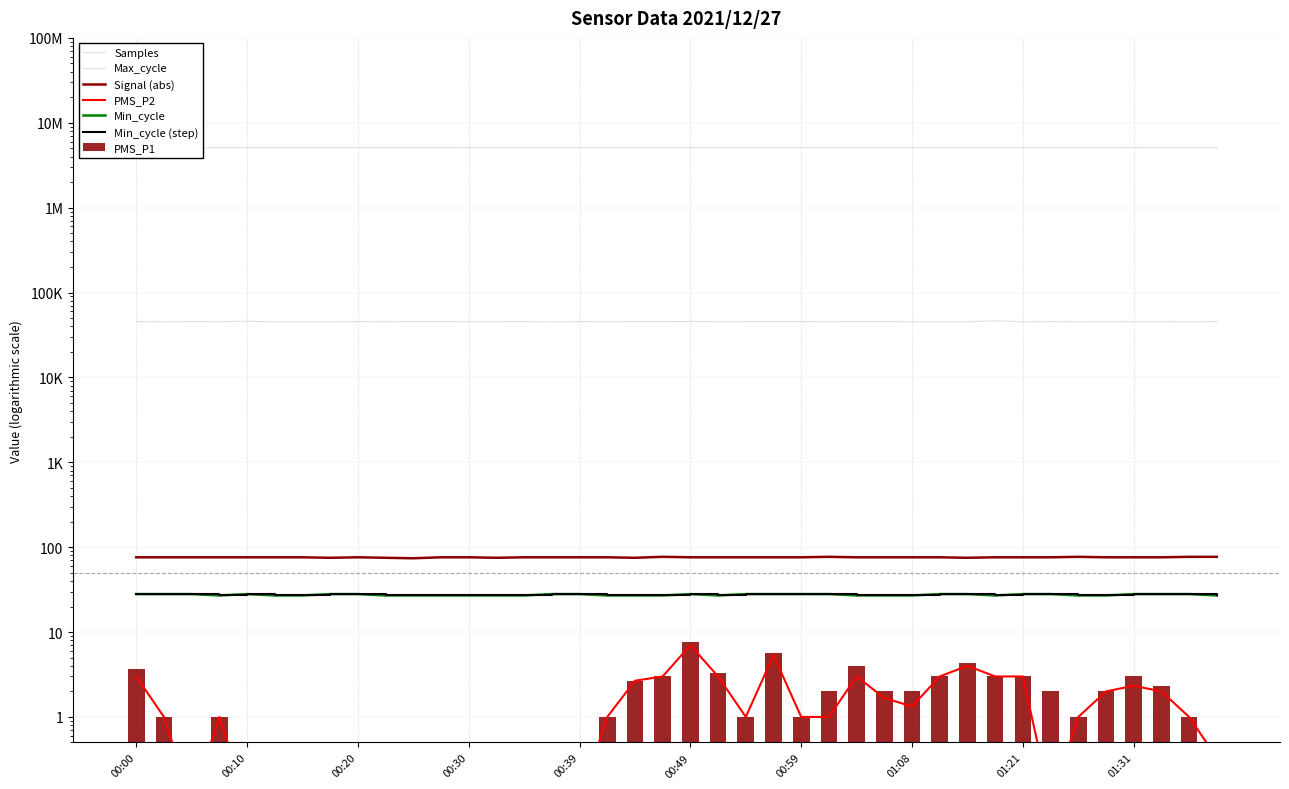

What is the label of the 34th bar from the left?

01:23